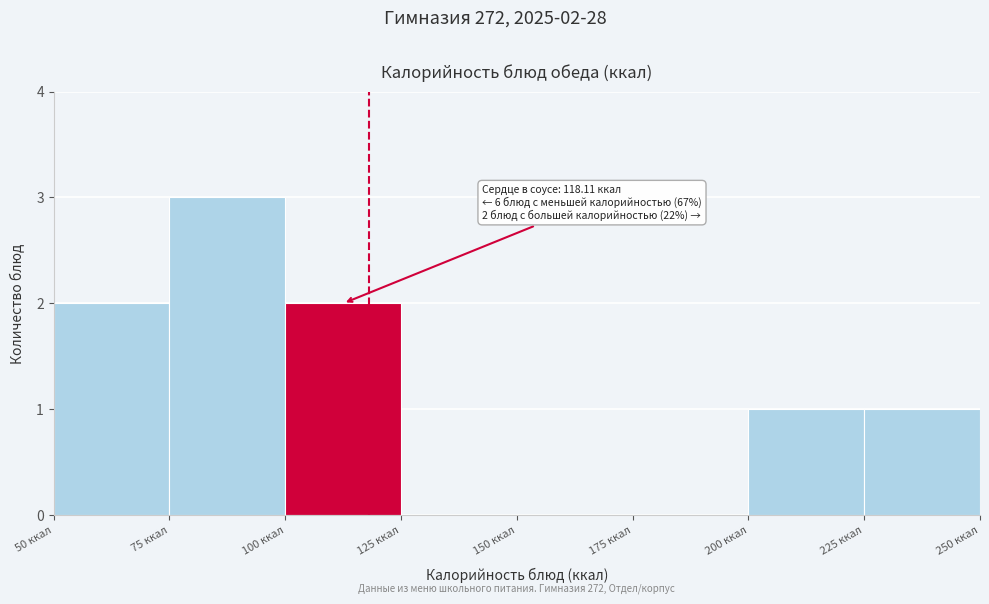

Over which range of the x-axis is the bar tallest?

75 to 100